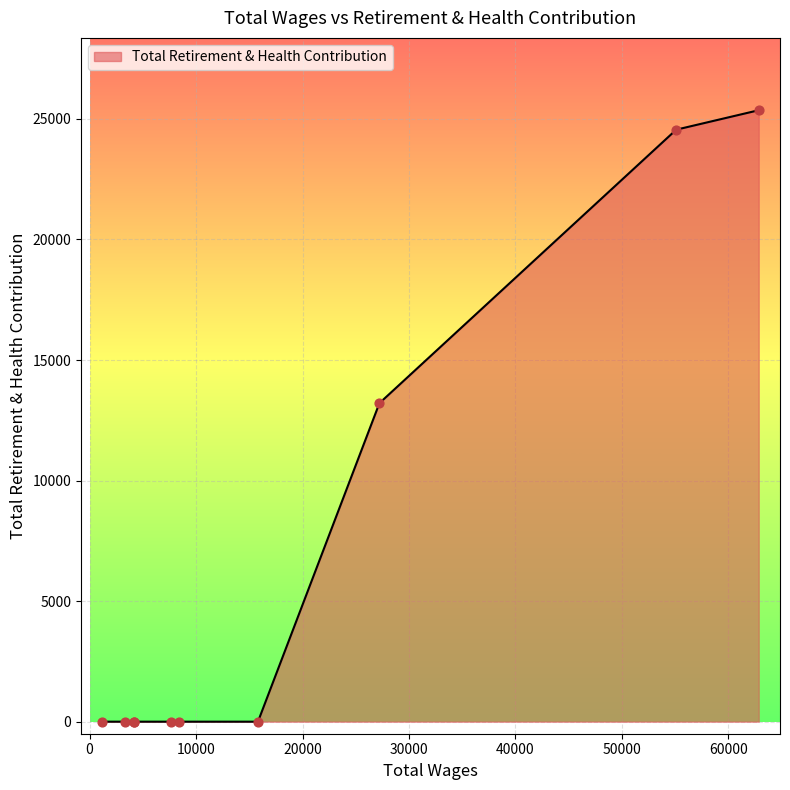

What is the maximum value shown in the chart?

25360